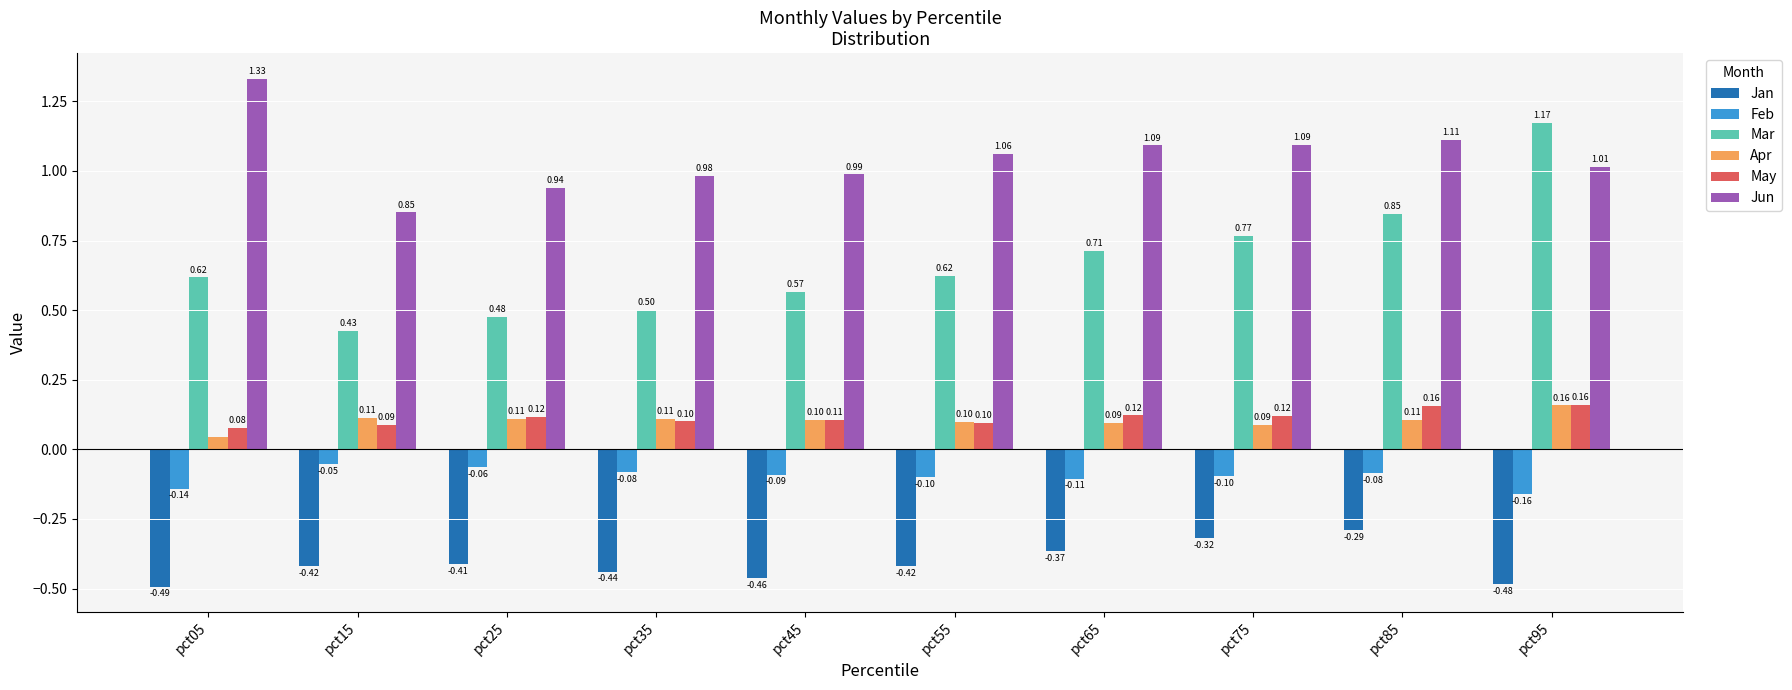

What is the sum of the Jun values at pct55 and pct15?

1.9